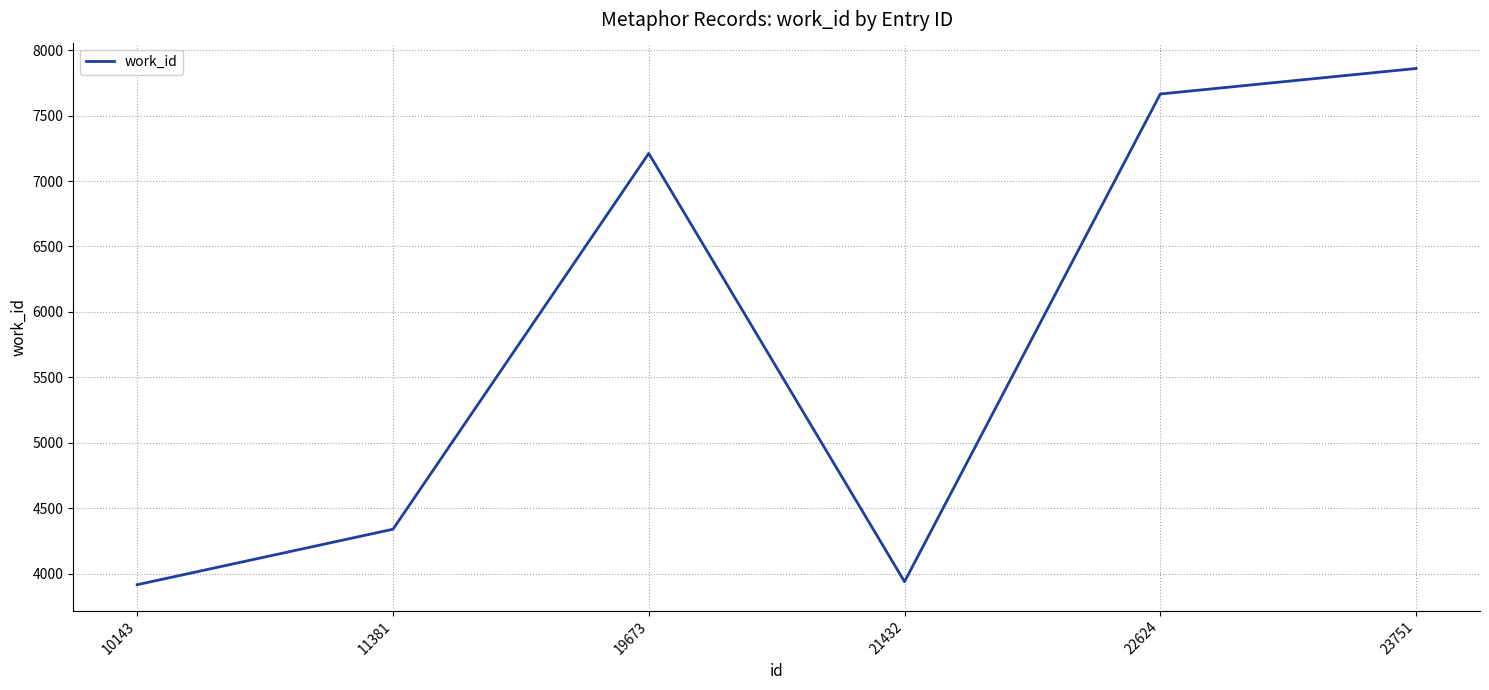

What is the difference between the maximum and minimum values?

3945